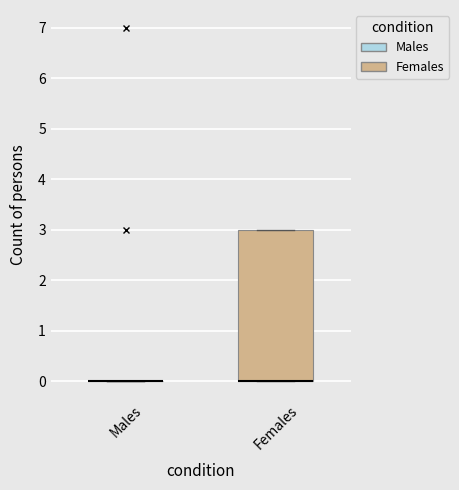

Reading left to right, transcribe this box plot: for each box, give where its median line is, the range the box spans, and where its two whiskers end, as read against the y-axis. The values are not printed on the chart, so give them approximately, as read against the axis.

Males: box collapsed to a line at 0, whiskers 0 to 0
Females: median 0 (drawn on the box's lower edge), box 0 to 3, whiskers 0 to 3